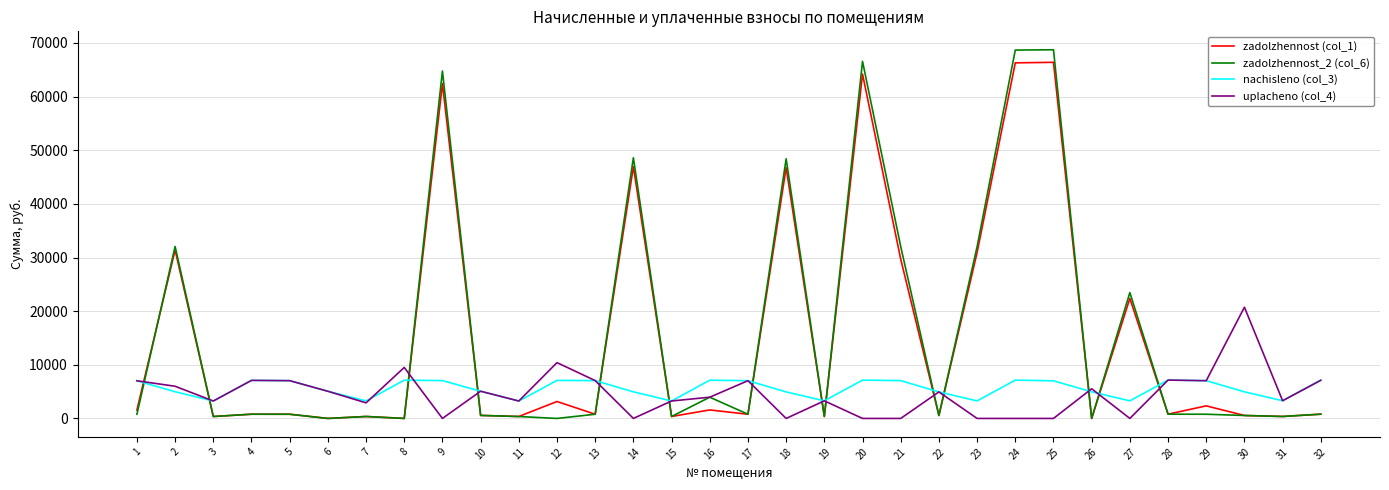

What is the maximum value shown in the chart?

68730.6